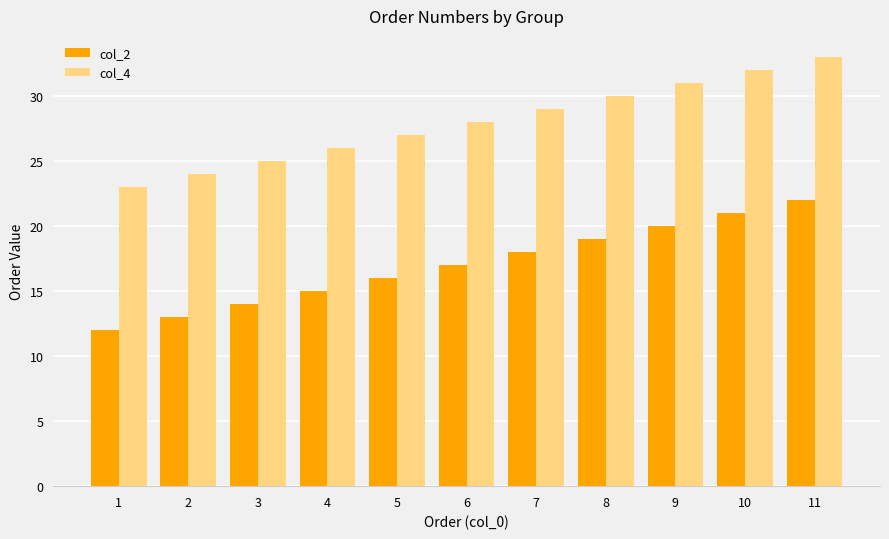

At which category is the sum across all series the highest?

11